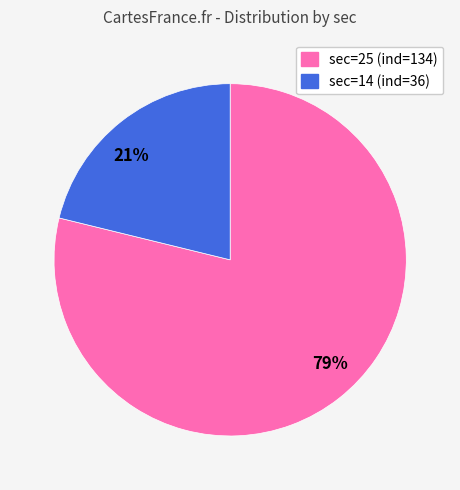

To the nearest percent, what is the difference between the sec=25 (ind=134) and sec=14 (ind=36) slice percentages?

58%